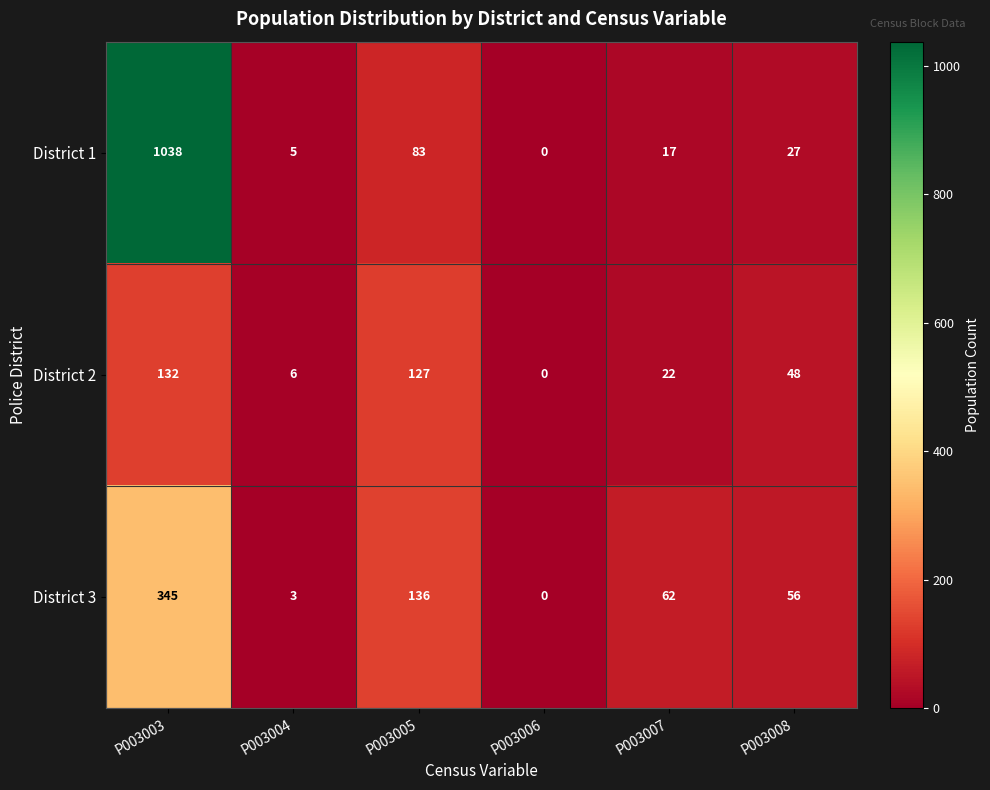

What is the difference between the highest and lowest values at P003003?

906